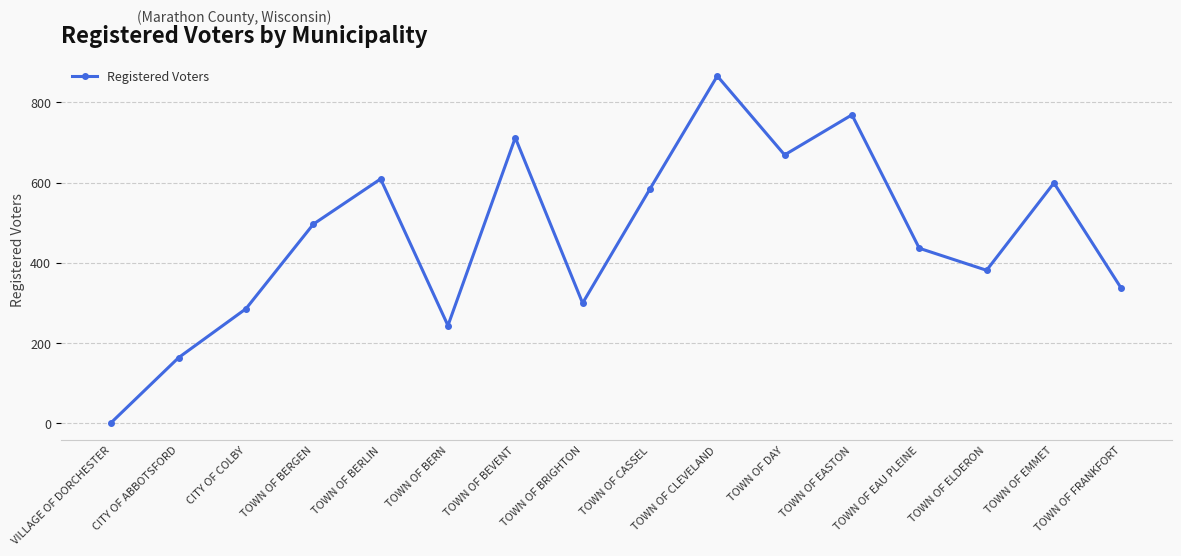

How many series are shown in this chart?

1